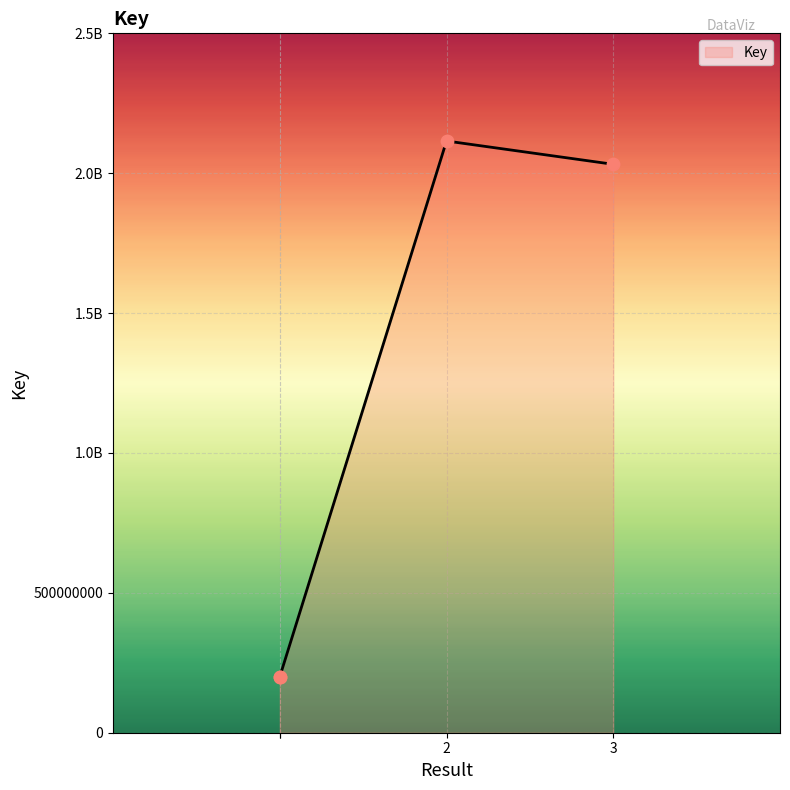

Between 1 and 3, which is larger?

3